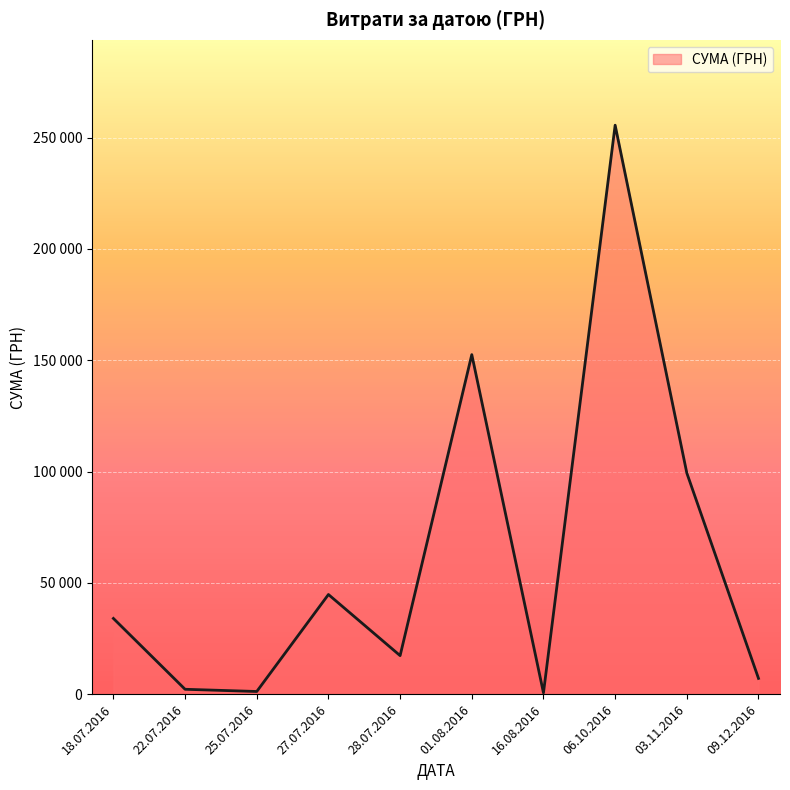

Does the chart have visible grid lines?

Yes